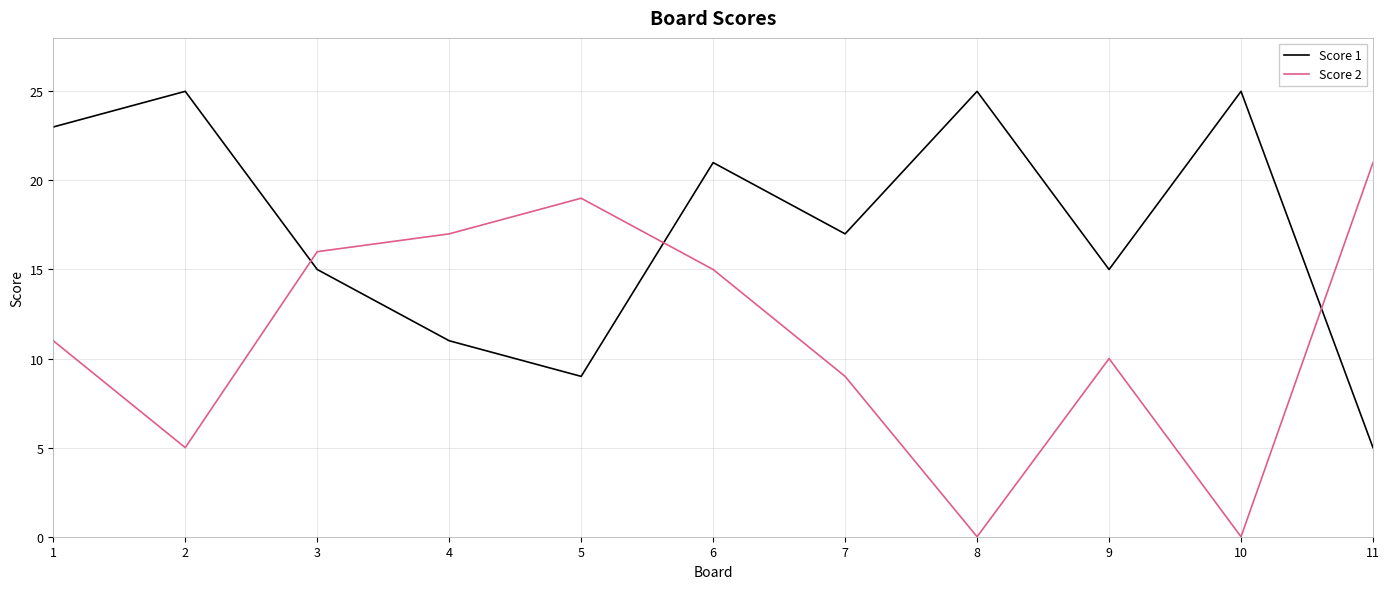

The value of Score 2 at 1 is 11. True or false?

True